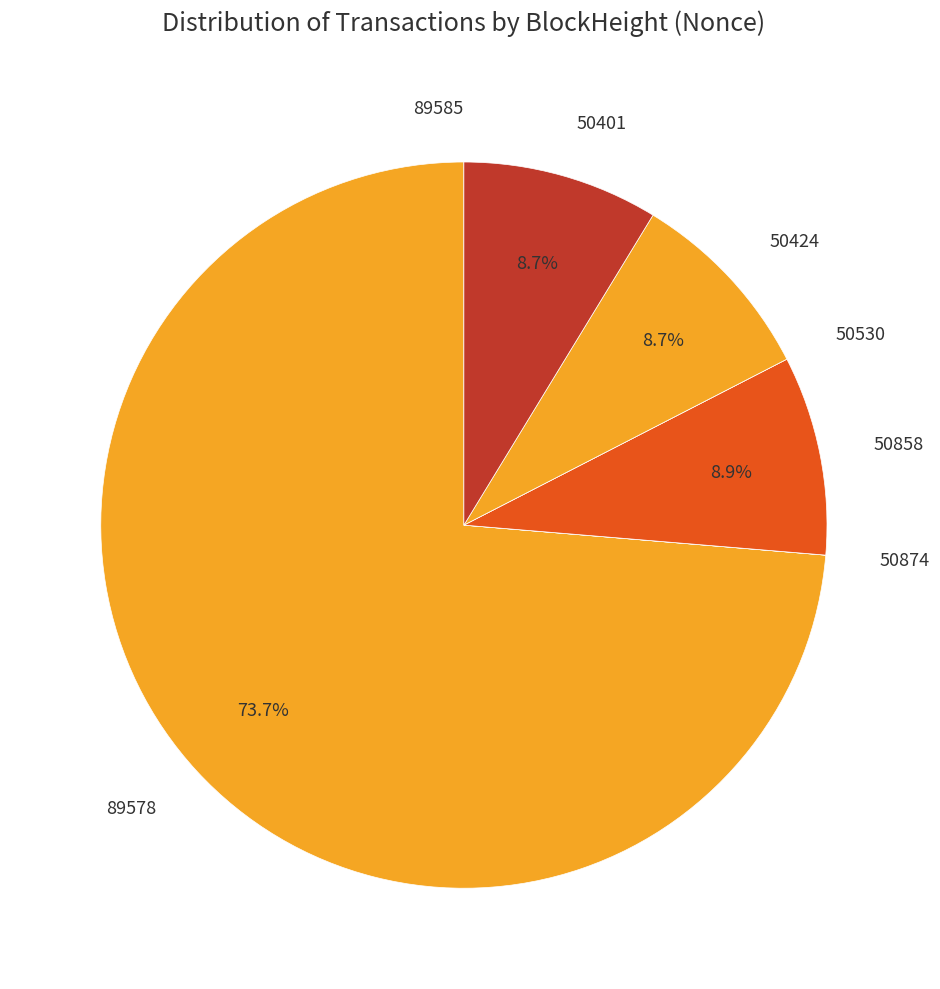

What percentage is NOT represented by 89578?

26.3%